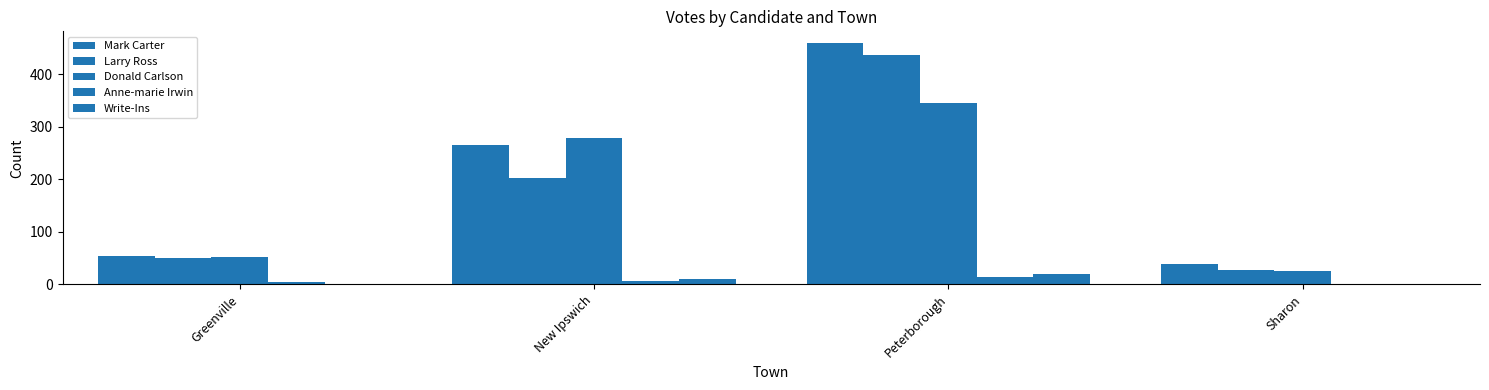

Reading left to right, list all the values displayed in this chart.

Mark Carter: 54	266	459	38
Larry Ross: 51	202	437	28
Donald Carlson: 53	279	346	26
Anne-marie Irwin: 4	7	15	0
Write-Ins: 0	10	20	0